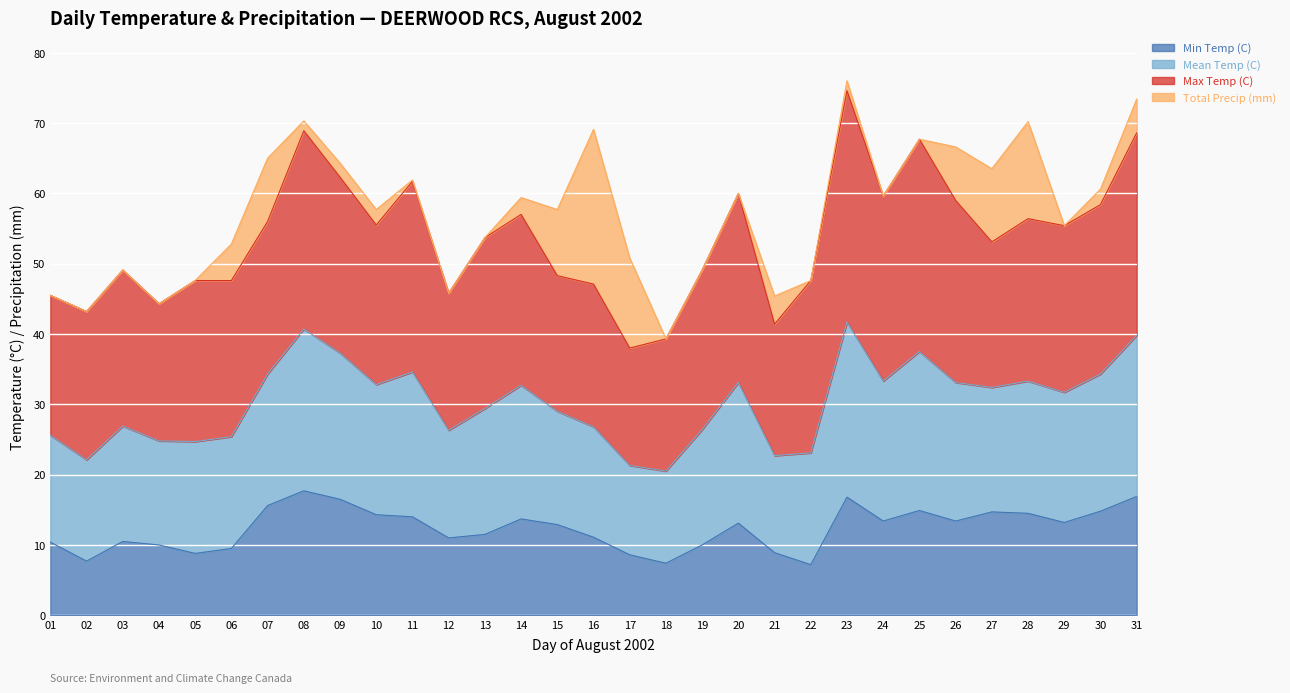

What is the minimum value for Min Temp (C)?

7.2